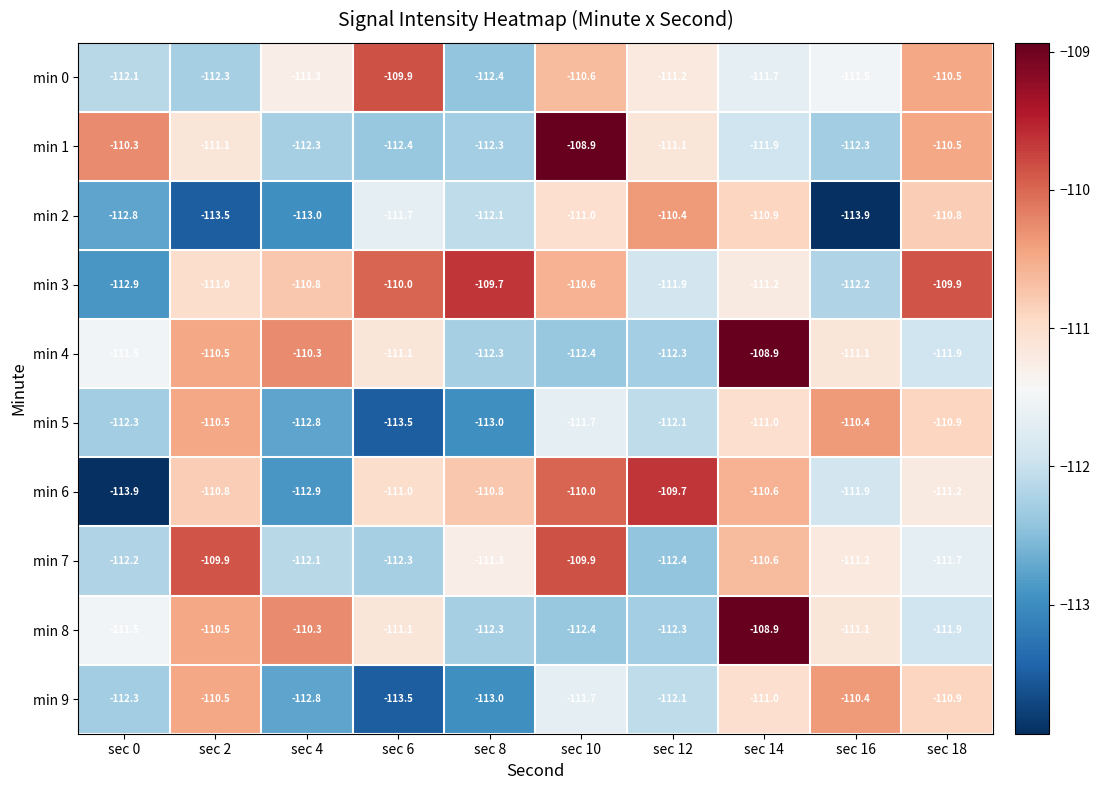

At which label does min 1 first exceed -111?

sec 0